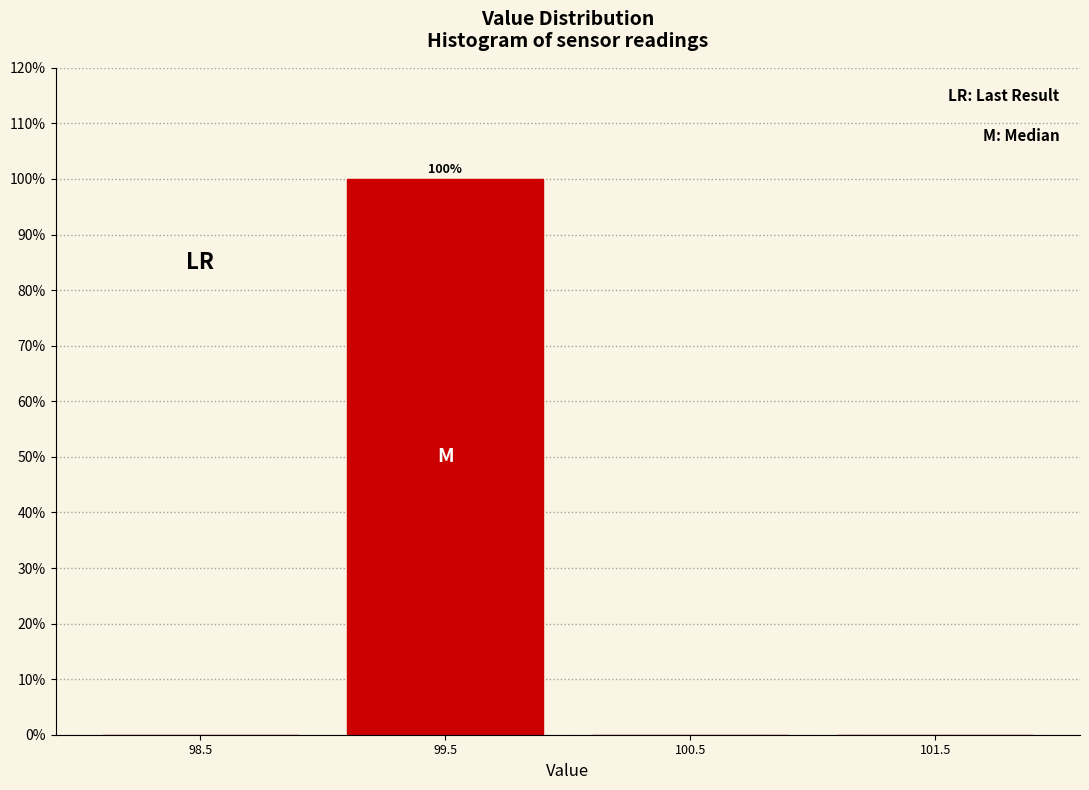

Over which range of the x-axis is the bar tallest?

99 to 100